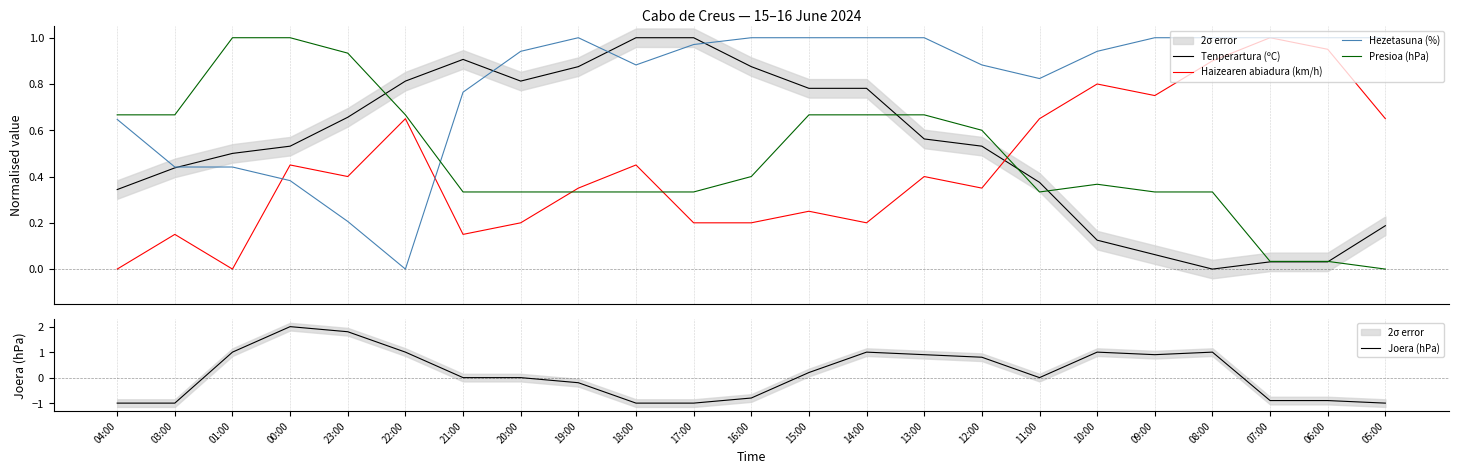

Reading right to left, transcribe all the data shown in this chart.

Tenperartura (ºC): 05:00=0.2	06:00=0.0	07:00=0.0	08:00=0.0	09:00=0.1	10:00=0.1	11:00=0.4	12:00=0.5	13:00=0.6	14:00=0.8	15:00=0.8	16:00=0.9	17:00=1.0	18:00=1.0	19:00=0.9	20:00=0.8	21:00=0.9	22:00=0.8	23:00=0.7	00:00=0.5	01:00=0.5	03:00=0.4	04:00=0.3
Haizearen abiadura (km/h): 05:00=0.7	06:00=0.9	07:00=1.0	08:00=0.9	09:00=0.8	10:00=0.8	11:00=0.7	12:00=0.3	13:00=0.4	14:00=0.2	15:00=0.2	16:00=0.2	17:00=0.2	18:00=0.5	19:00=0.3	20:00=0.2	21:00=0.1	22:00=0.7	23:00=0.4	00:00=0.5	01:00=0.0	03:00=0.1	04:00=0.0
Hezetasuna (%): 05:00=1.0	06:00=1.0	07:00=1.0	08:00=1.0	09:00=1.0	10:00=0.9	11:00=0.8	12:00=0.9	13:00=1.0	14:00=1.0	15:00=1.0	16:00=1.0	17:00=1.0	18:00=0.9	19:00=1.0	20:00=0.9	21:00=0.8	22:00=0.0	23:00=0.2	00:00=0.4	01:00=0.4	03:00=0.4	04:00=0.6
Presioa (hPa): 05:00=0.0	06:00=0.0	07:00=0.0	08:00=0.3	09:00=0.3	10:00=0.4	11:00=0.3	12:00=0.6	13:00=0.7	14:00=0.7	15:00=0.7	16:00=0.4	17:00=0.3	18:00=0.3	19:00=0.3	20:00=0.3	21:00=0.3	22:00=0.7	23:00=0.9	00:00=1.0	01:00=1.0	03:00=0.7	04:00=0.7
Joera (hPa): 05:00=-1.0	06:00=-0.9	07:00=-0.9	08:00=1.0	09:00=0.9	10:00=1.0	11:00=0.0	12:00=0.8	13:00=0.9	14:00=1.0	15:00=0.2	16:00=-0.8	17:00=-1.0	18:00=-1.0	19:00=-0.2	20:00=0.0	21:00=0.0	22:00=1.0	23:00=1.8	00:00=2.0	01:00=1.0	03:00=-1.0	04:00=-1.0